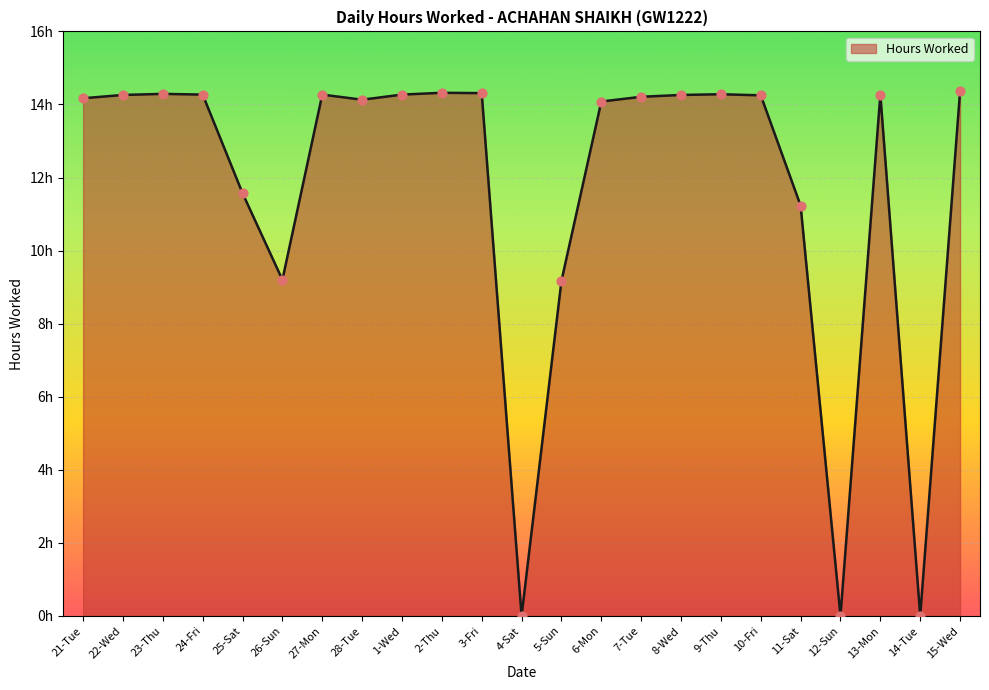

Which has a higher value, 27-Mon or 25-Sat?

27-Mon